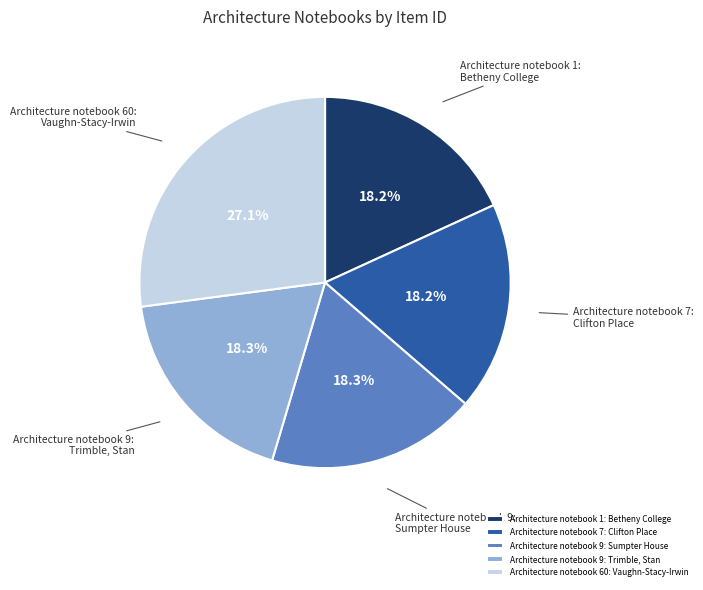

How many slices are in this pie chart?

5